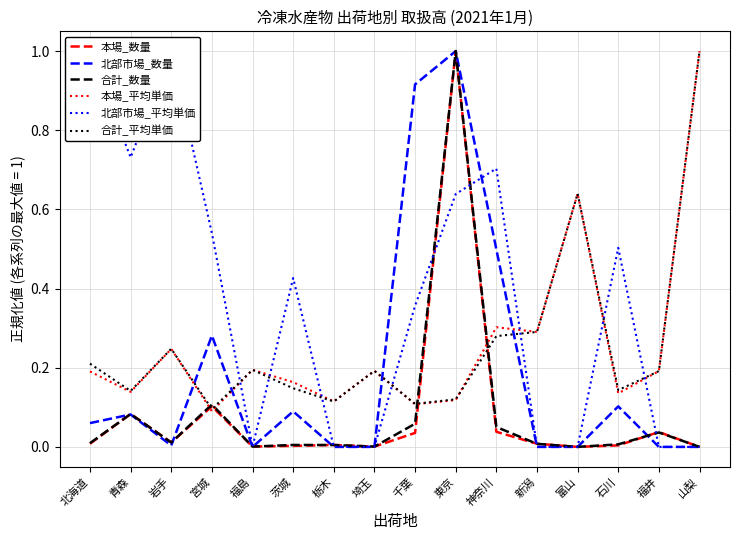

The 合計_平均単価 series shows 0.0 at 千葉. True or false?

False